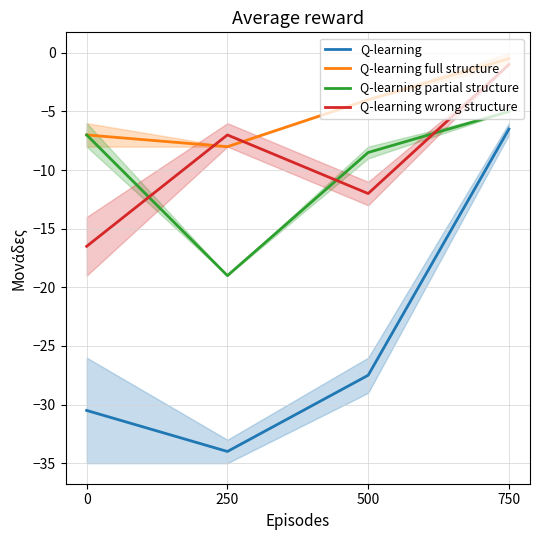

Is it true that Q-learning equals -6.5 at 750?

True